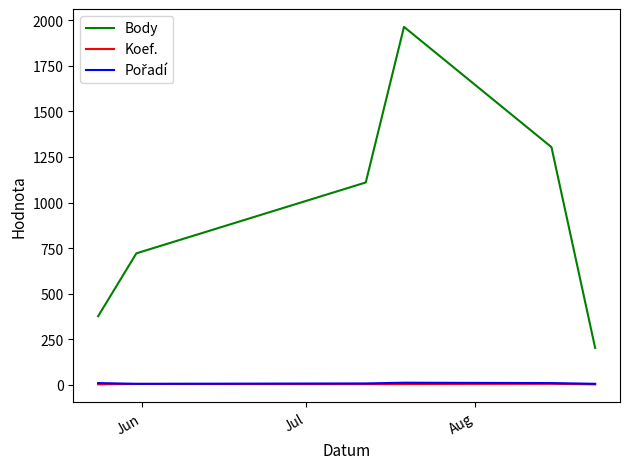

True or false: Body and Koef. cross at least once.

False